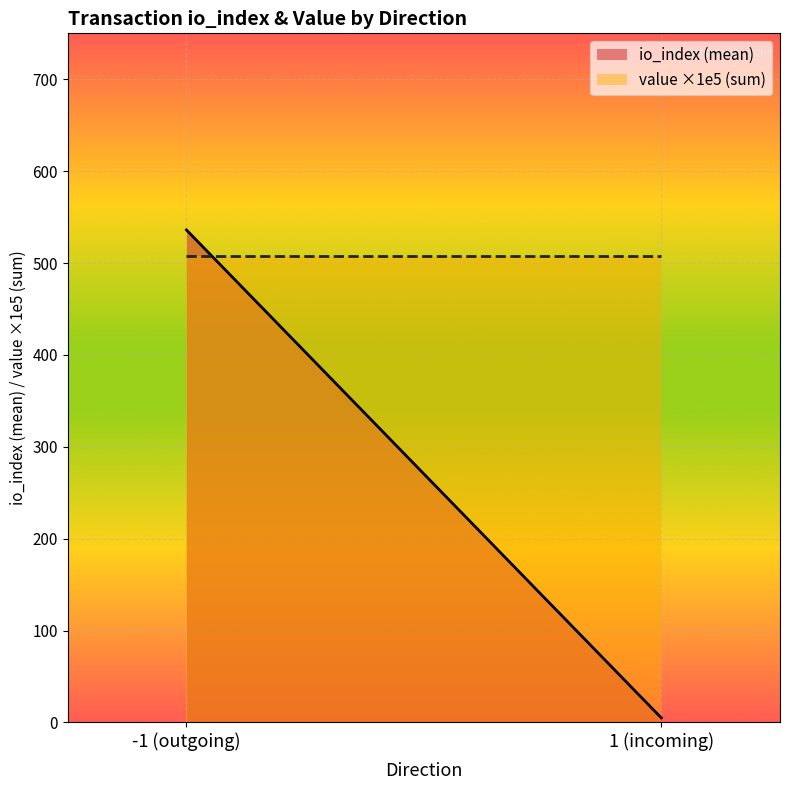

What is the average value of the io_index (mean) series?

270.5